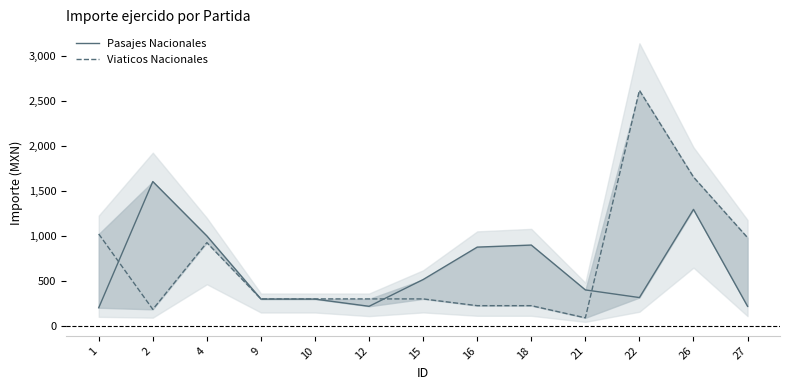

Where is the first local maximum for Pasajes Nacionales?

2